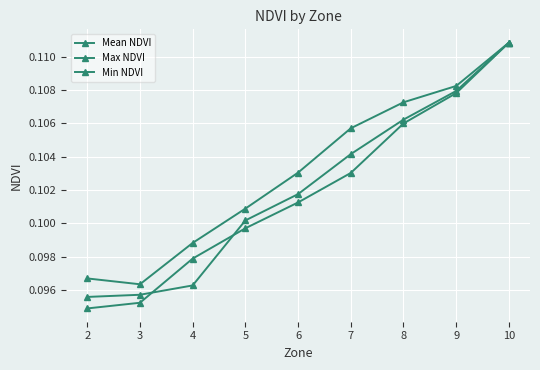

Between 7 and 4, which is larger?

7